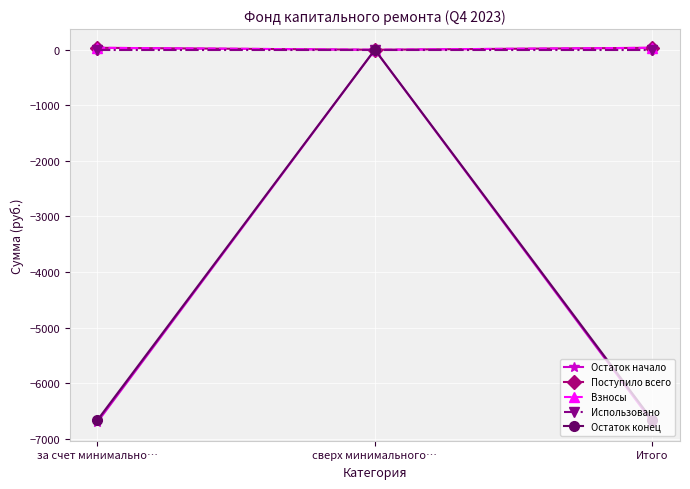

Rank the series at сверх минимального… from lowest to highest value.

Остаток начало, Поступило всего, Взносы, Использовано, Остаток конец